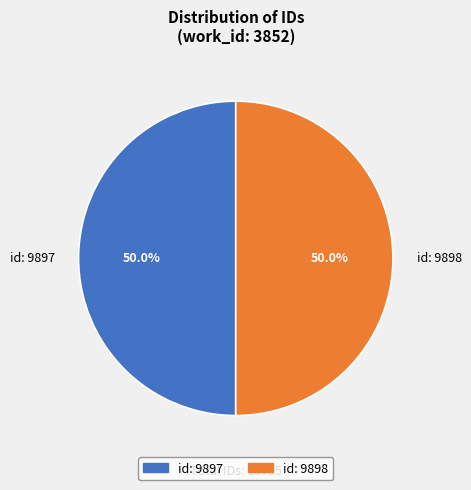

To the nearest percent, what percentage of the pie is id: 9898?

50%